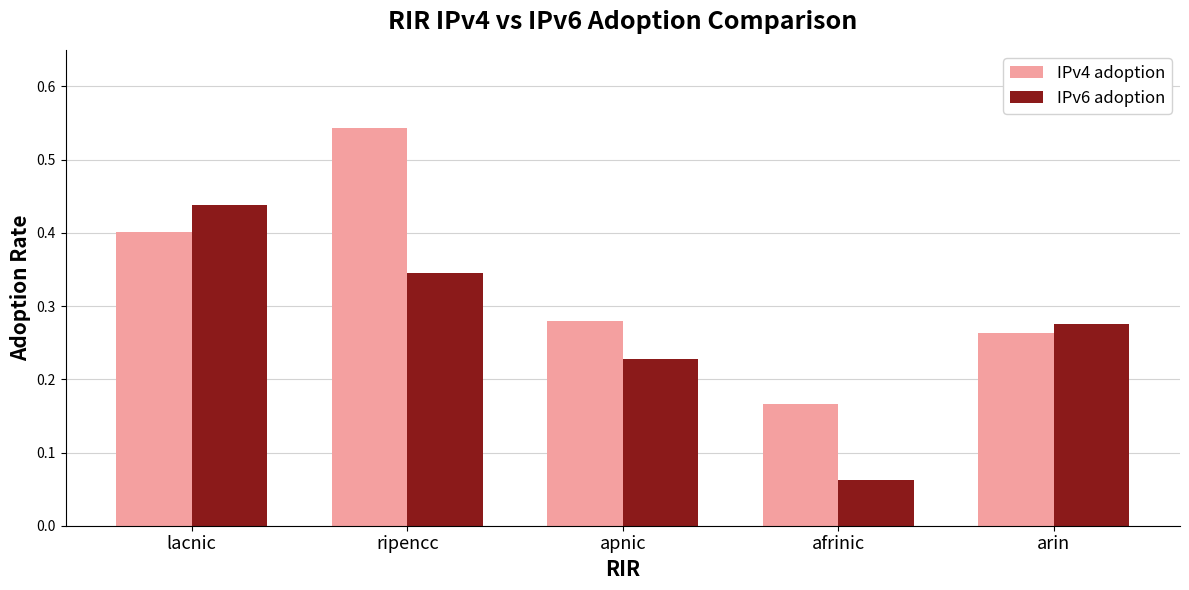

Between apnic and afrinic, which series saw the biggest shift?

IPv6 adoption